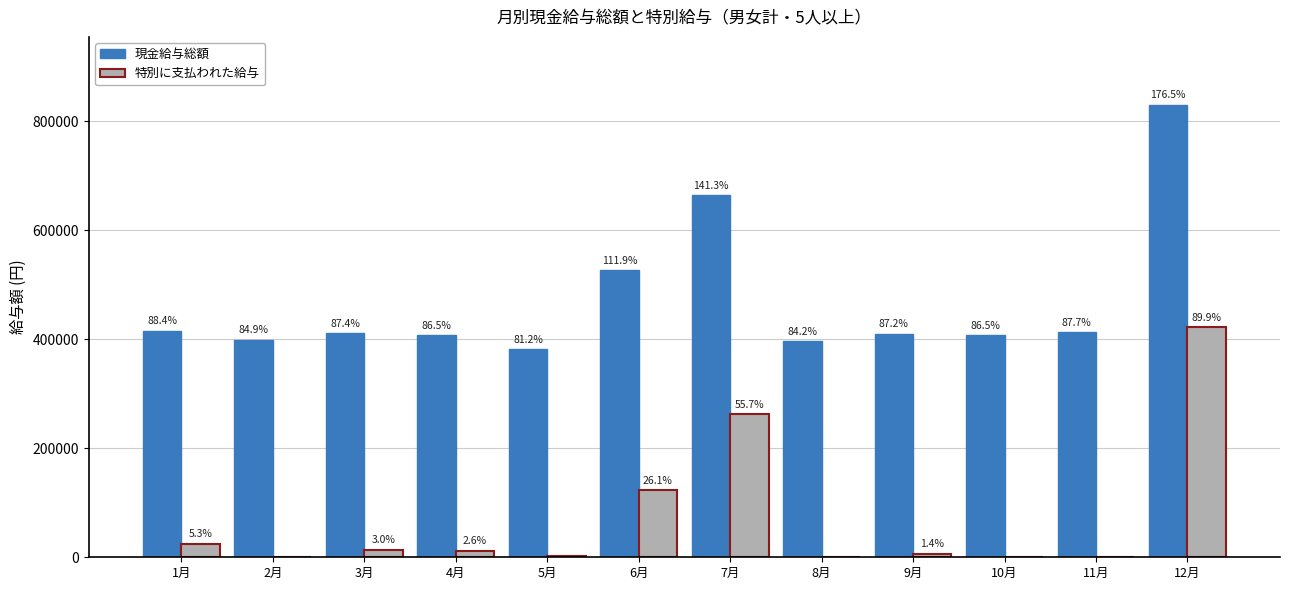

Which series has the widest spread of values?

現金給与総額